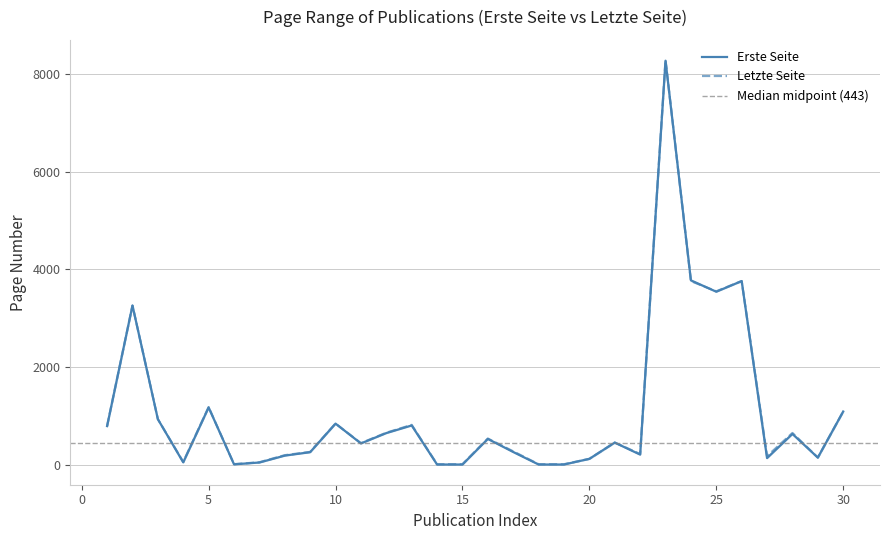

Rank the series by their average value, from lowest to highest.

Erste Seite, Letzte Seite